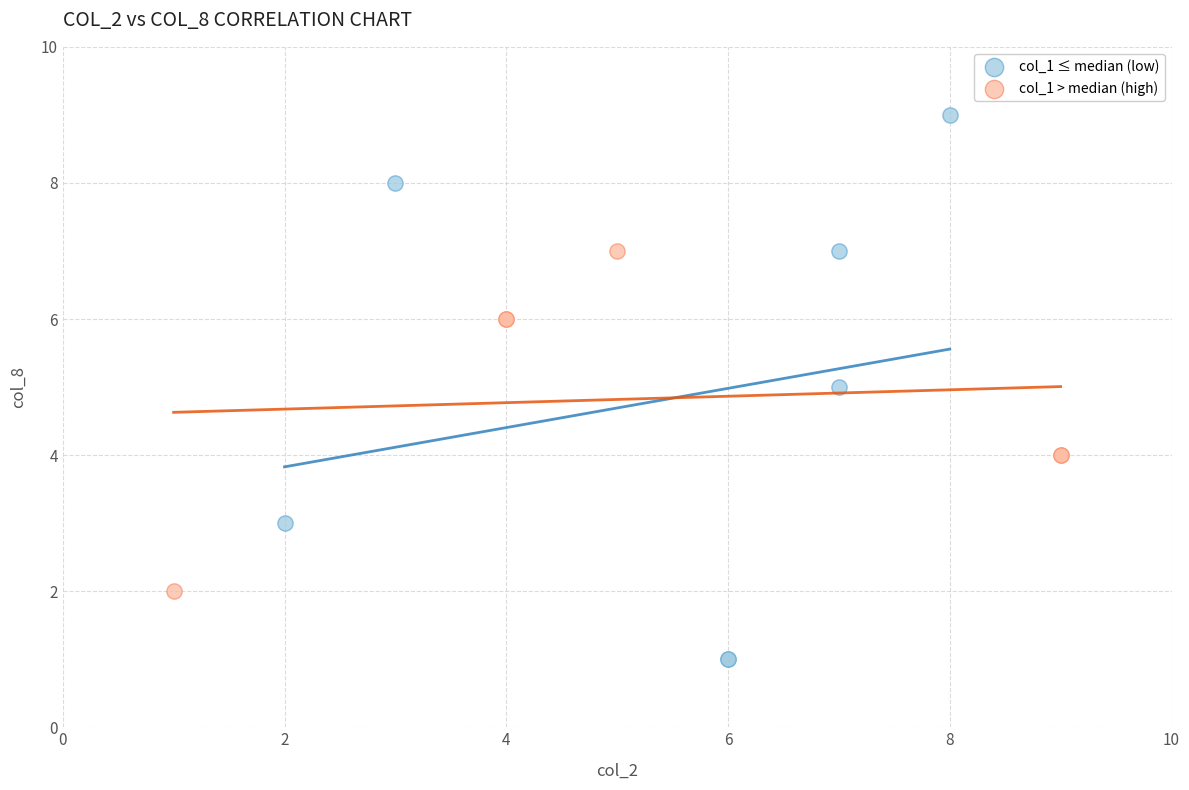

Which series reaches the maximum Y coordinate?

col_1 ≤ median (low)